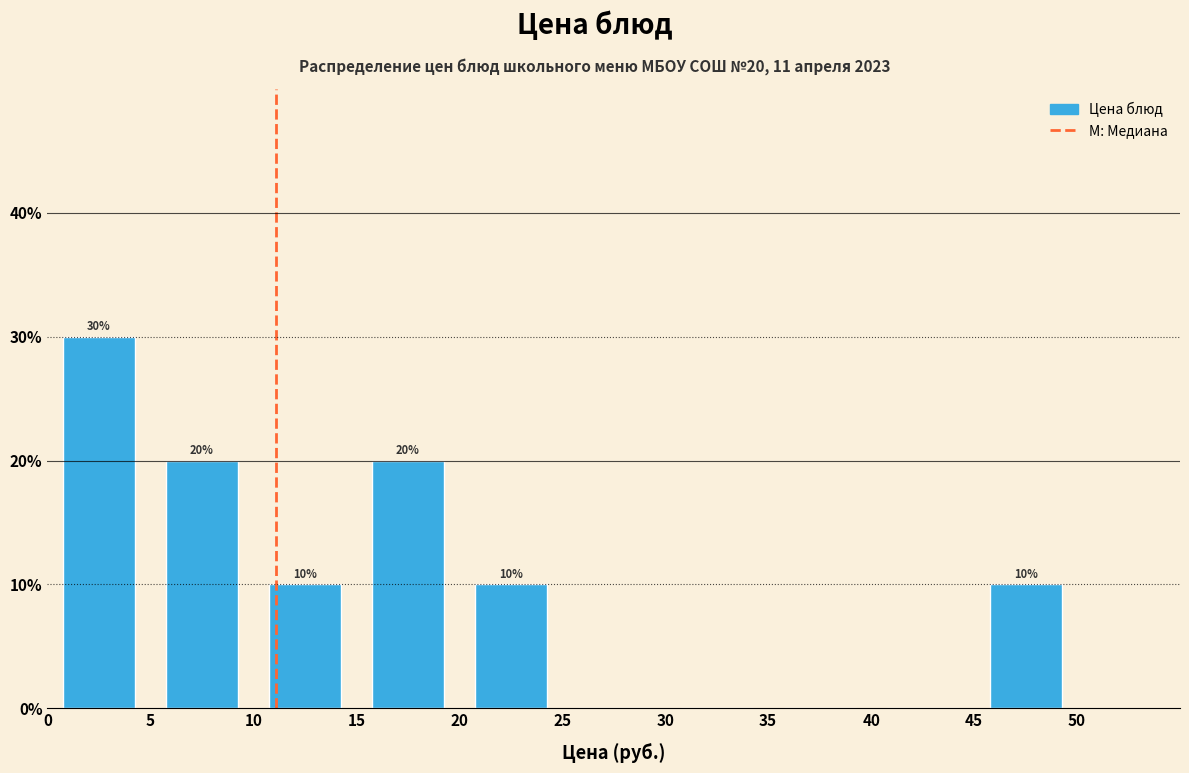

Which range on the x-axis has the tallest bar?

0 to 5